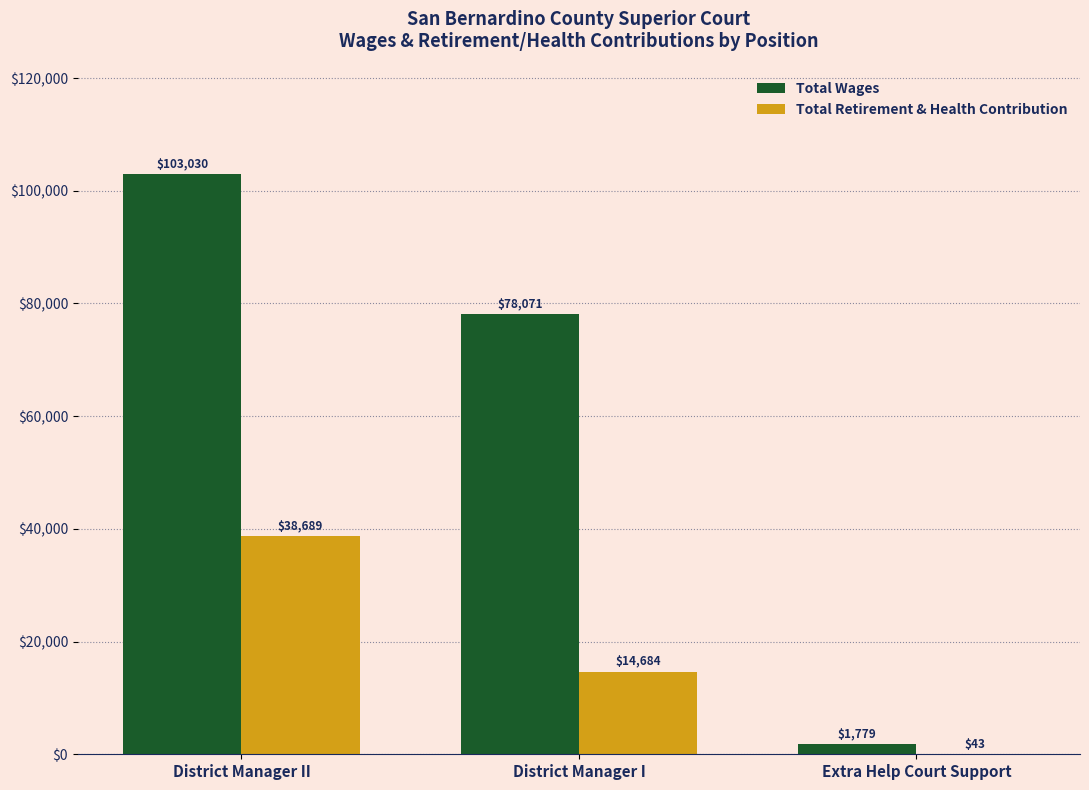

Are the bars horizontal?

No